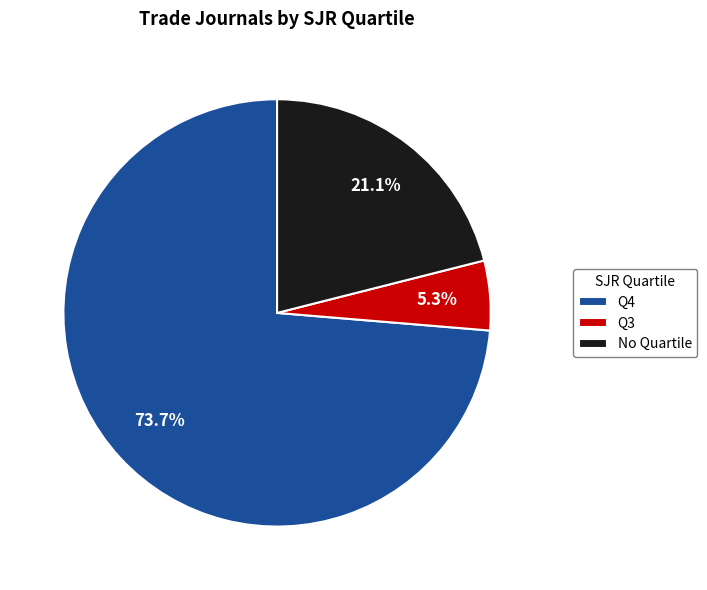

Is there a majority slice in this chart?

Yes